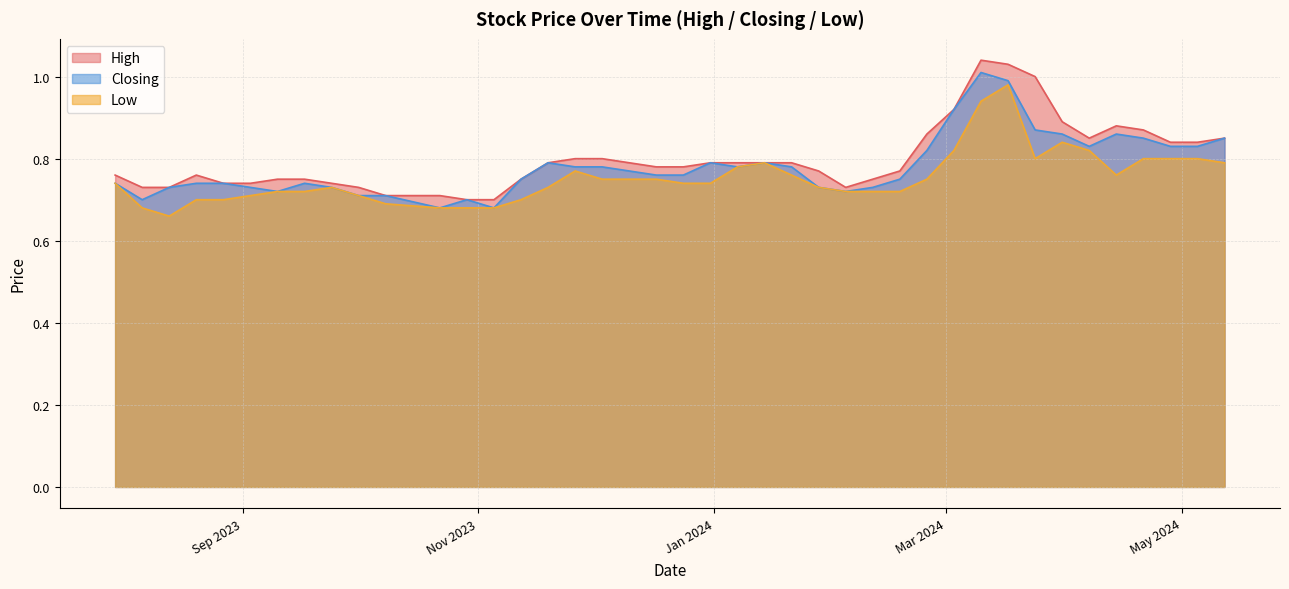

What is the difference between the second highest and minimum values in the High series?

0.3